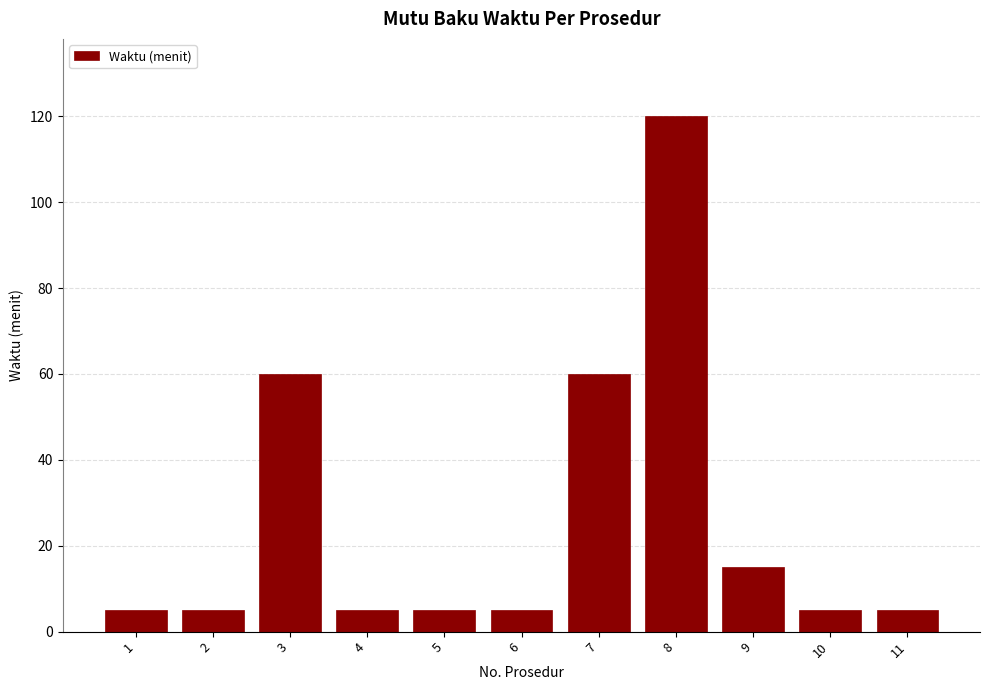

Reading right to left, what are all the values shown in this chart?

5	5	15	120	60	5	5	5	60	5	5